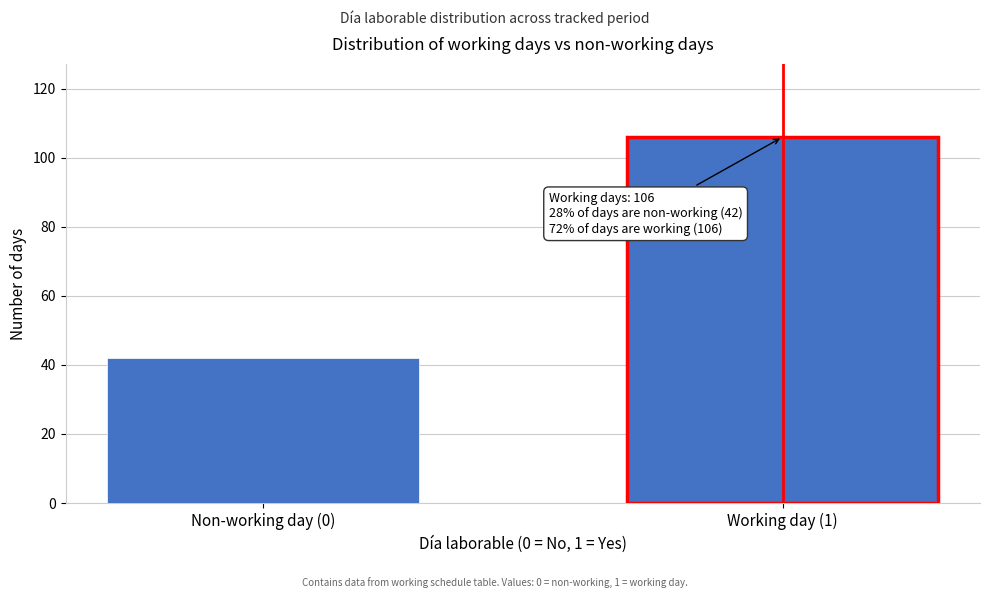

Reading right to left, list all the values displayed in this chart.

106	42